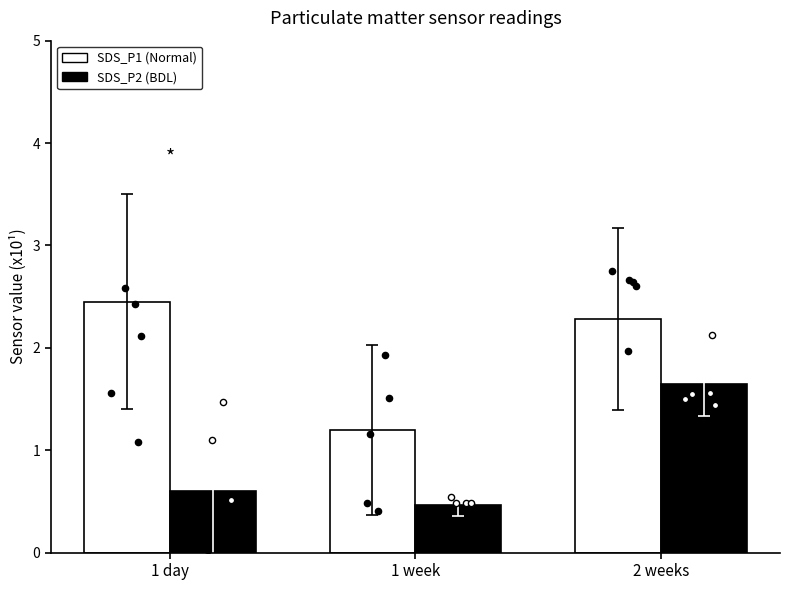

Which series has the largest total across all categories?

SDS_P1